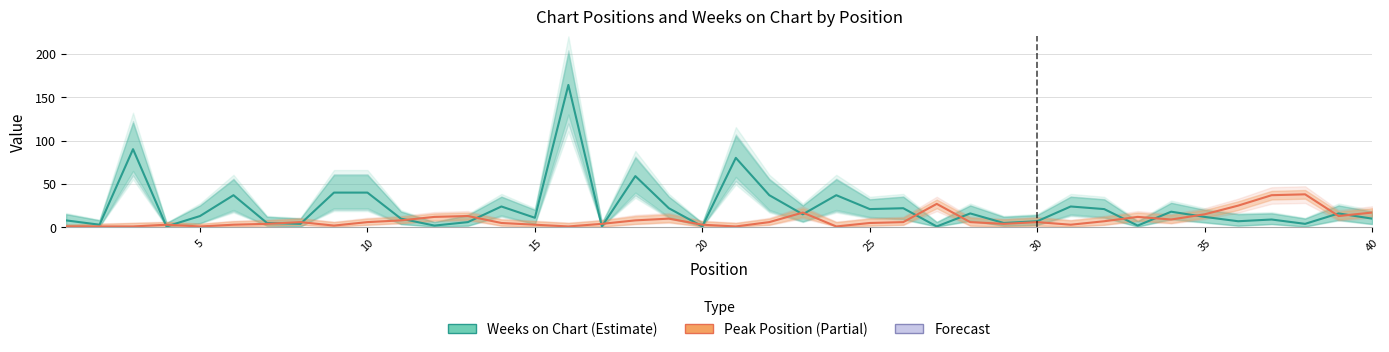

Which series has the largest range (max minus min)?

Weeks on Chart (Estimate)